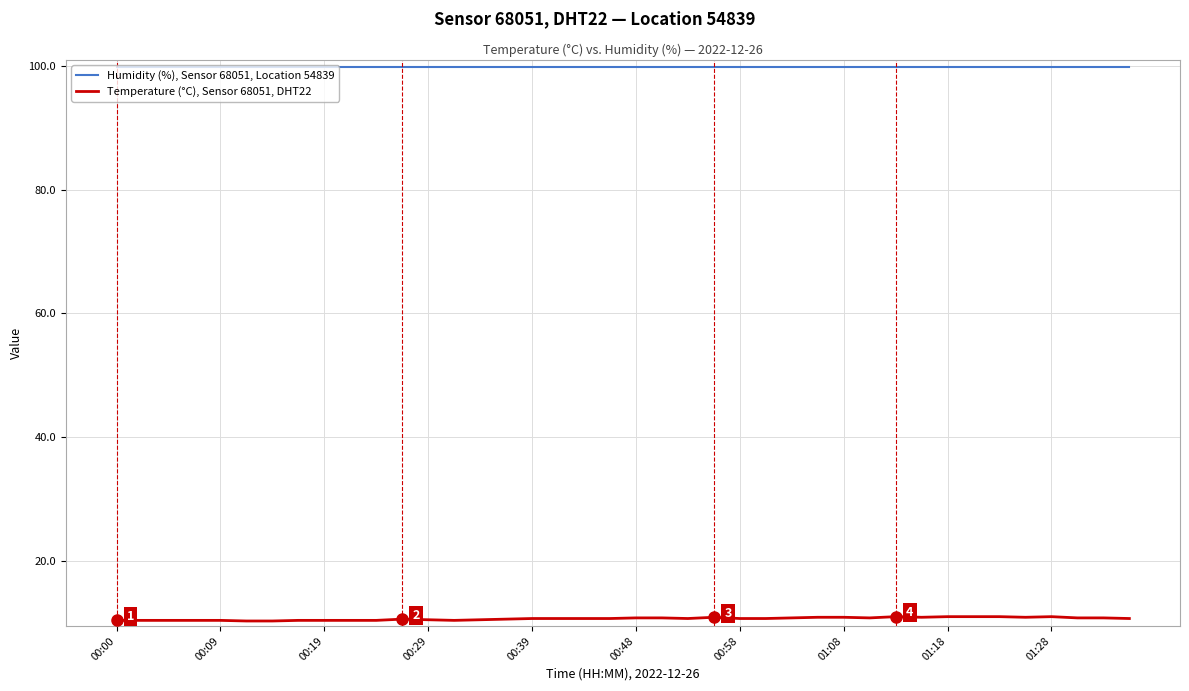

What is the minimum value shown in the chart?

10.3